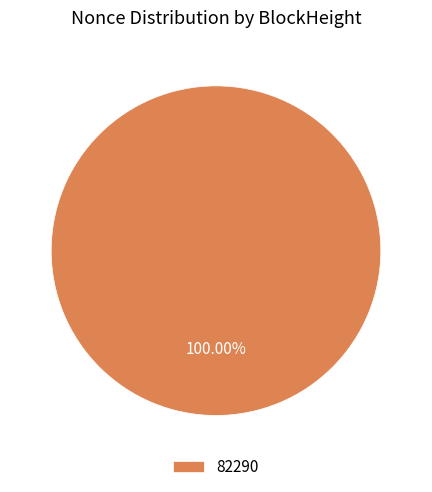

Which category accounts for the majority?

82290